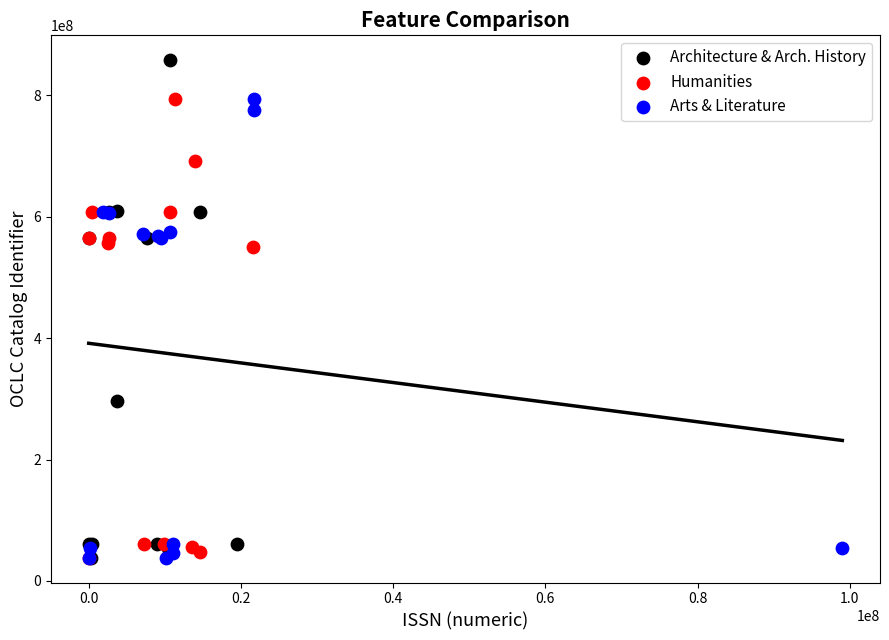

Which series reaches the maximum Y coordinate?

Architecture & Arch. History